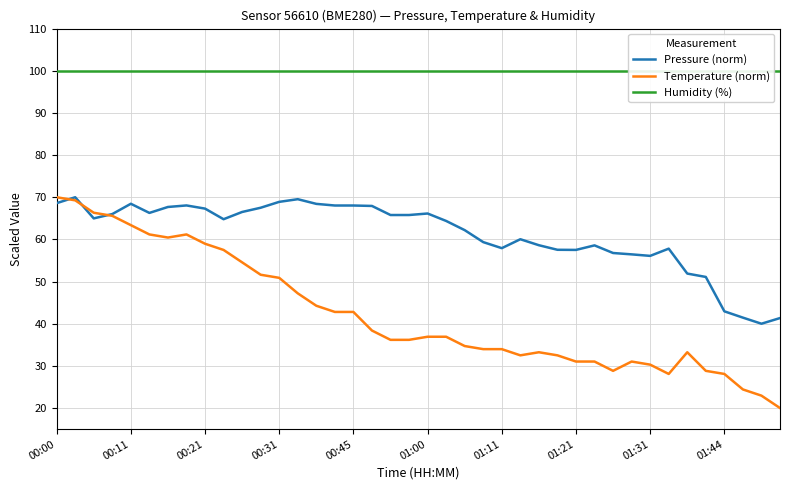

True or false: Pressure (norm) has a value of 58.6 at 26.

True